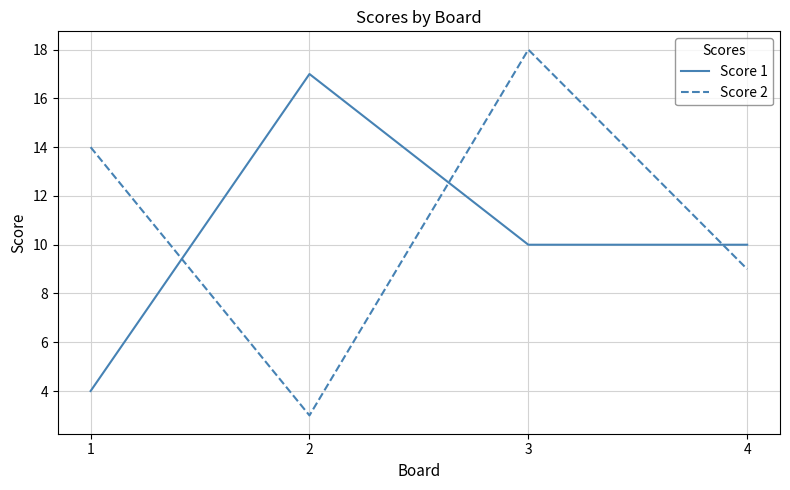

Is the value of Score 1 at 1 greater than the value of Score 2 at 1?

No